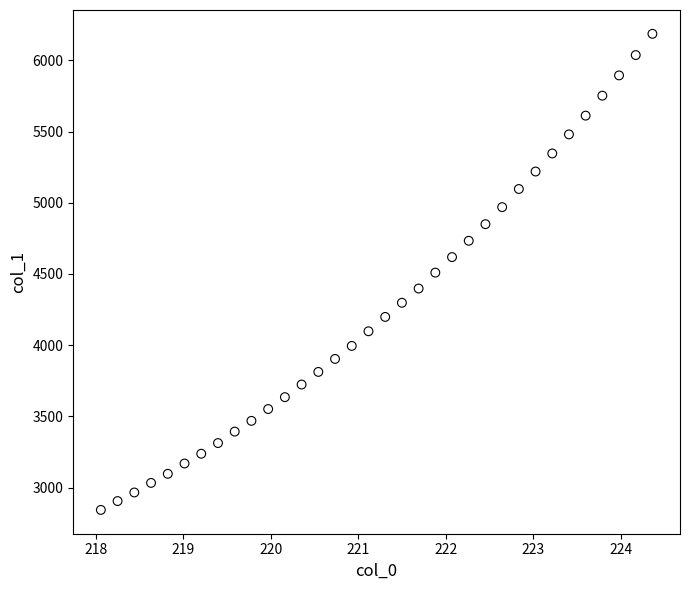

What is the range of X values (max minus min)?

6.3